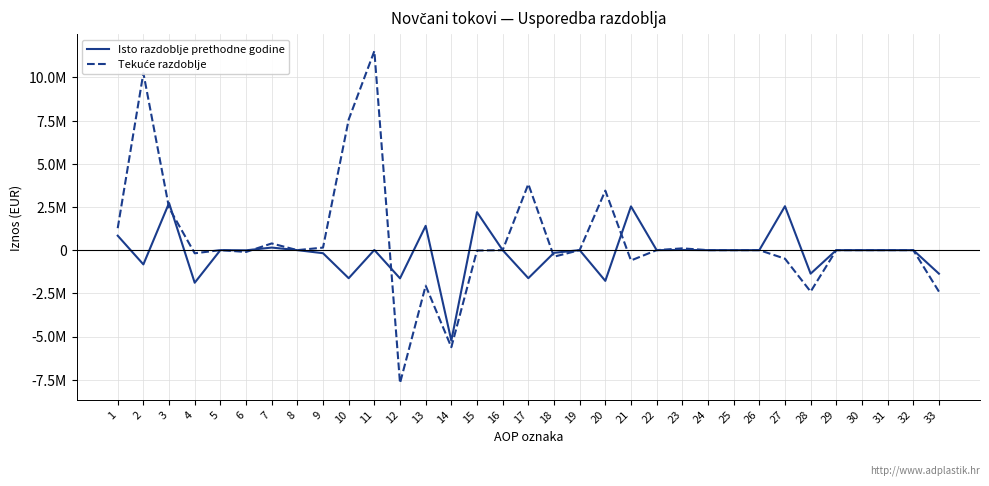

The Isto razdoblje prethodne godine series shows 0 at 16. True or false?

True